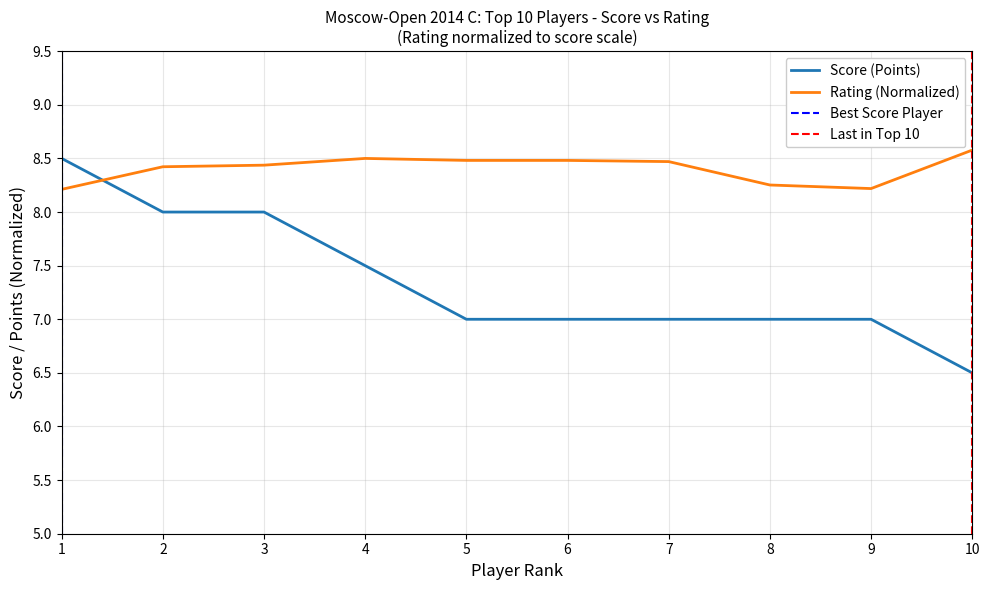

Does the chart display data point markers on the line(s)?

No